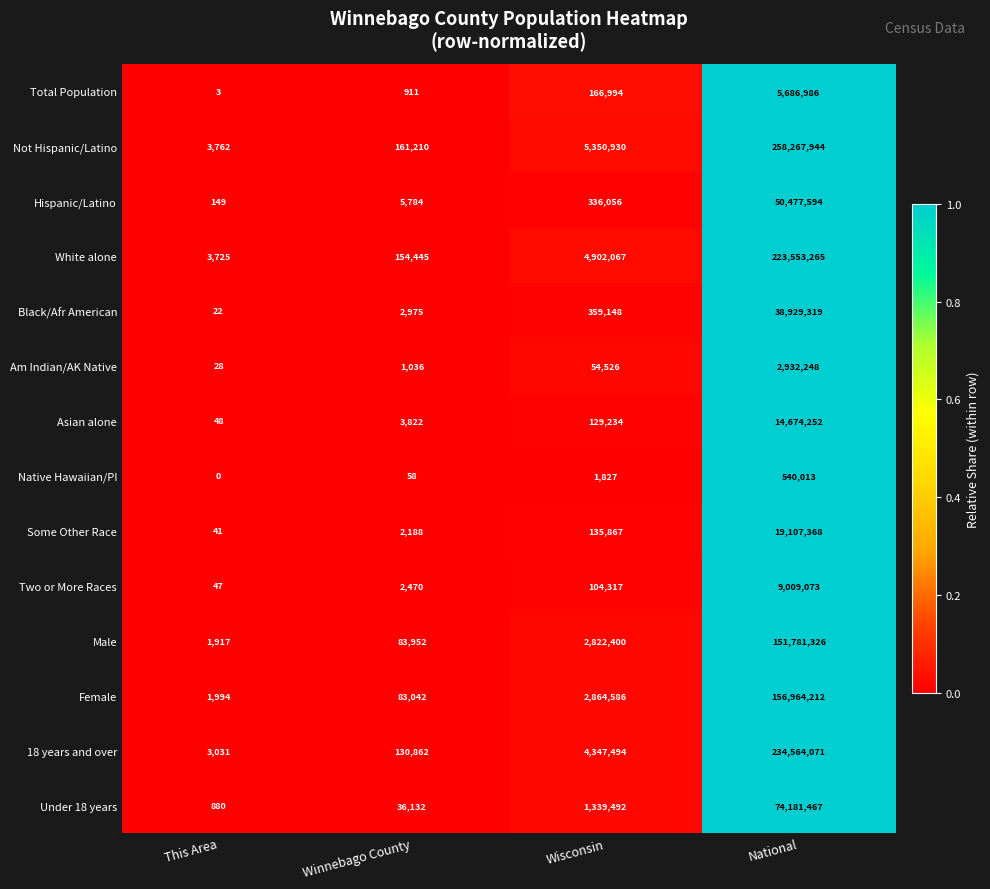

Rank the series by their maximum value, from lowest to highest.

Native Hawaiian/PI, Am Indian/AK Native, Total Population, Two or More Races, Asian alone, Some Other Race, Black/Afr American, Hispanic/Latino, Under 18 years, Male, Female, White alone, 18 years and over, Not Hispanic/Latino